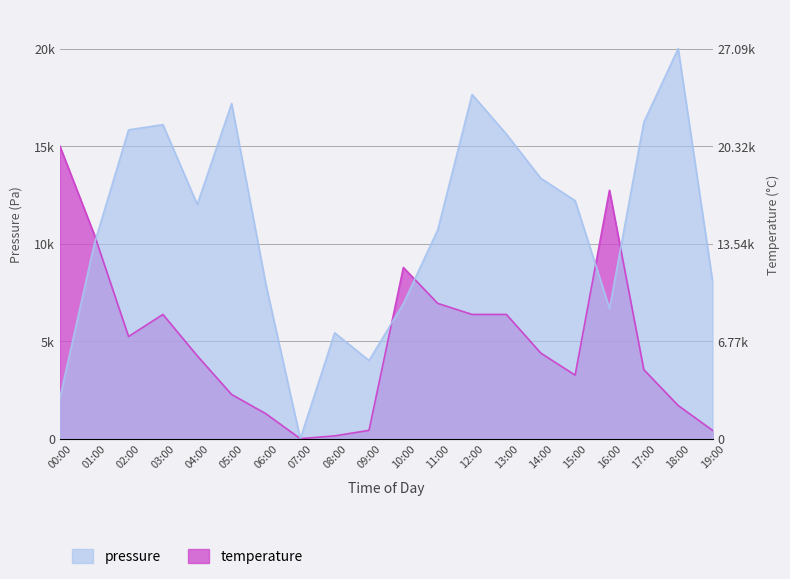

At 05:00, list the series in order from smallest to largest.

temperature, pressure